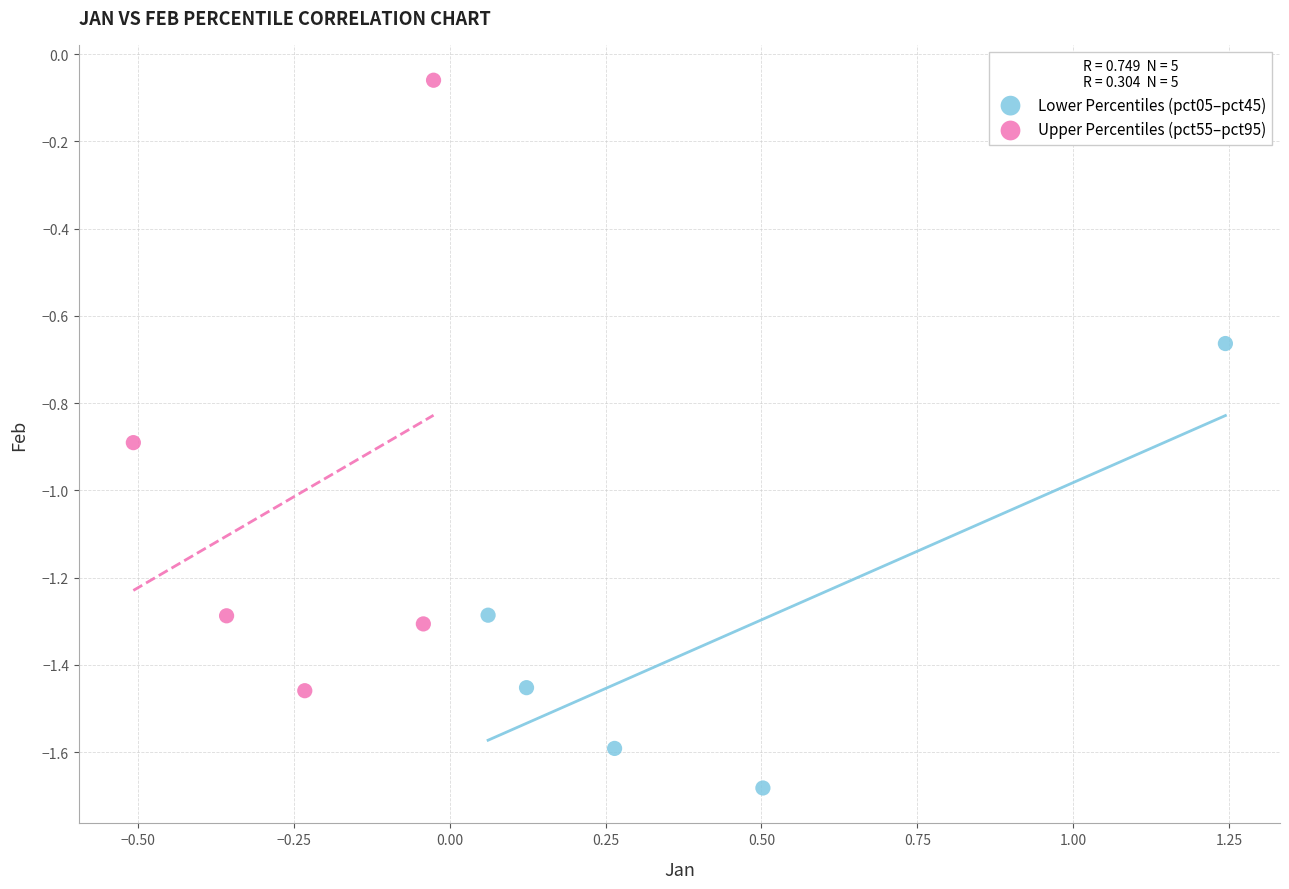

What are all the series names shown in the legend?

Lower Percentiles (pct05–pct45), Upper Percentiles (pct55–pct95)